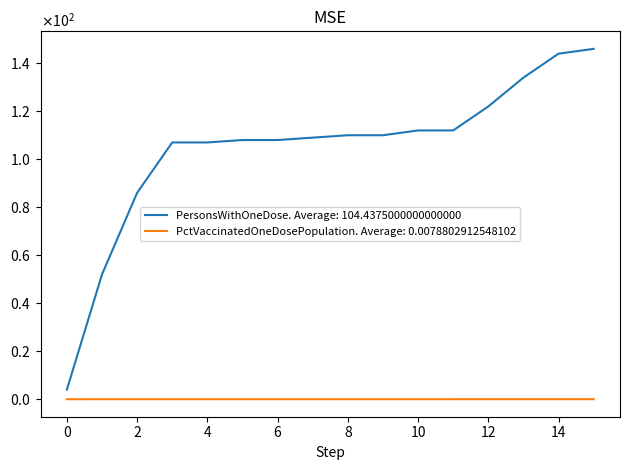

List the series in order of their peak value, lowest first.

PctVaccinatedOneDosePopulation. Average: 0.0078802912548102, PersonsWithOneDose. Average: 104.4375000000000000